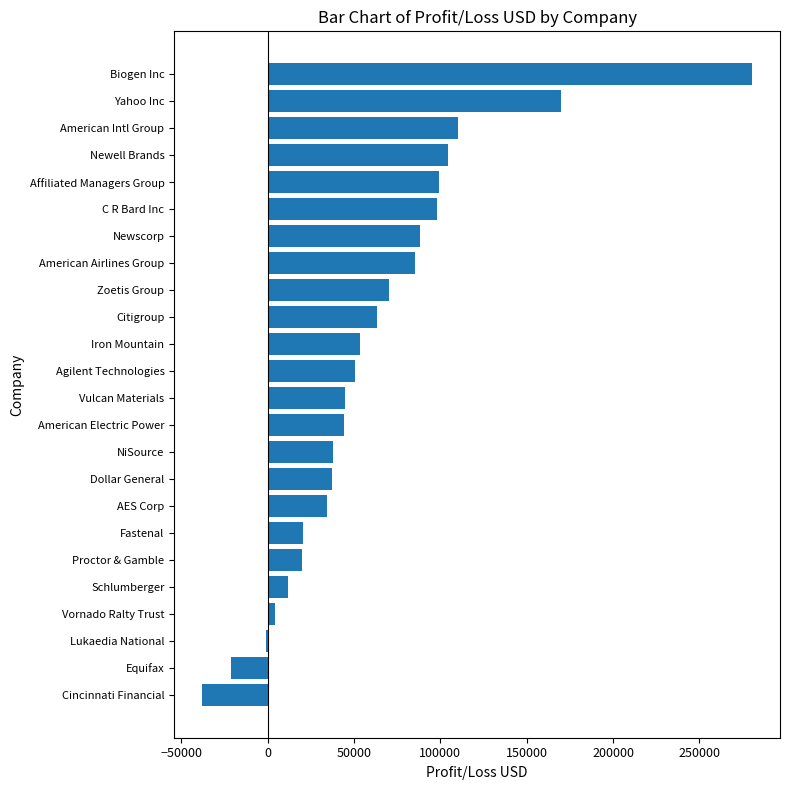

The chart shows a value of 20075.1 at Proctor & Gamble. True or false?

True